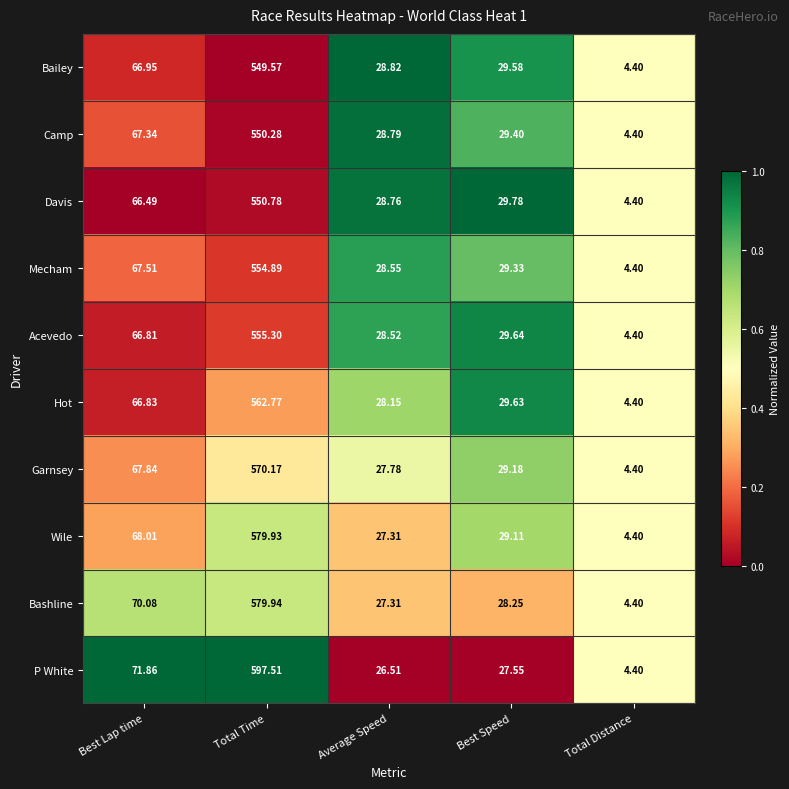

Rank the series by their maximum value, from highest to lowest.

P White, Bashline, Wile, Garnsey, Hot, Acevedo, Mecham, Davis, Camp, Bailey